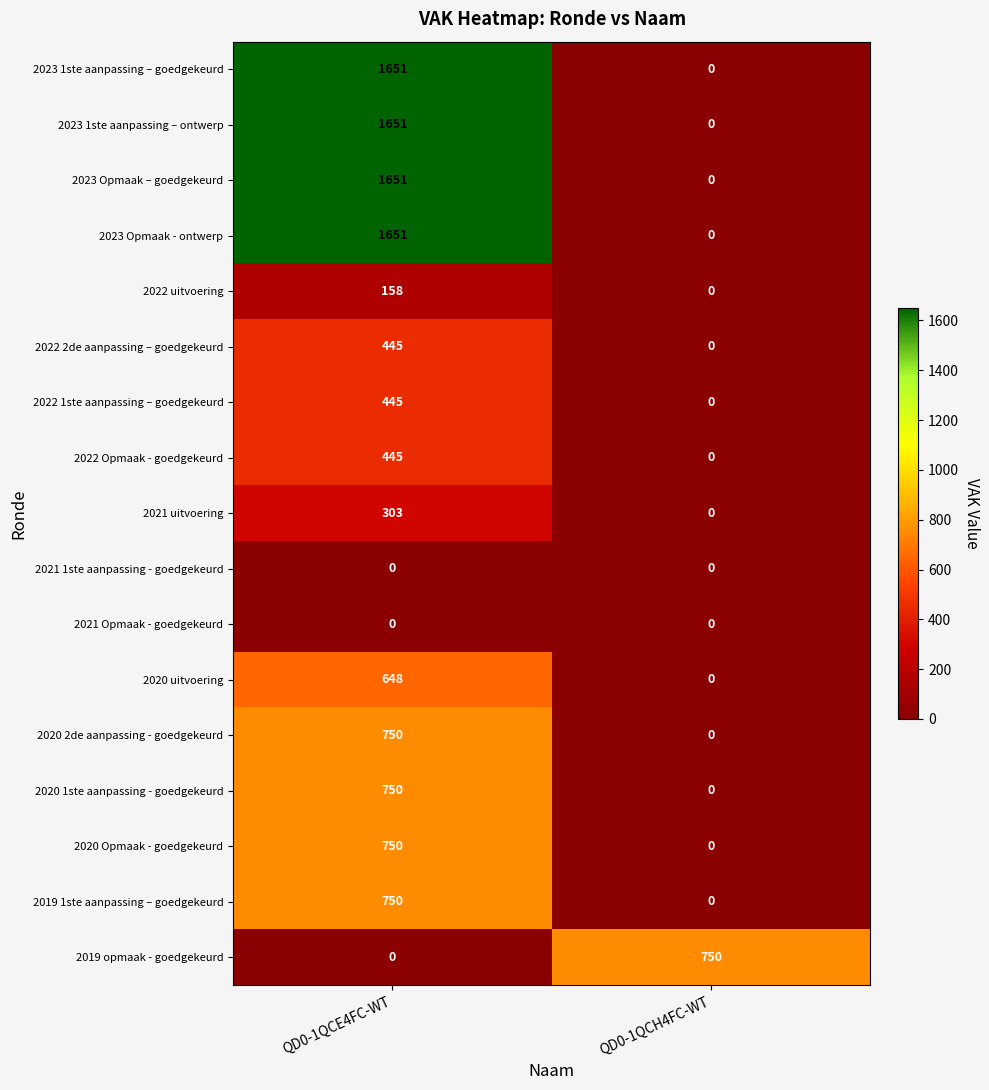

At which category is the sum across all series the highest?

QD0-1QCE4FC-WT